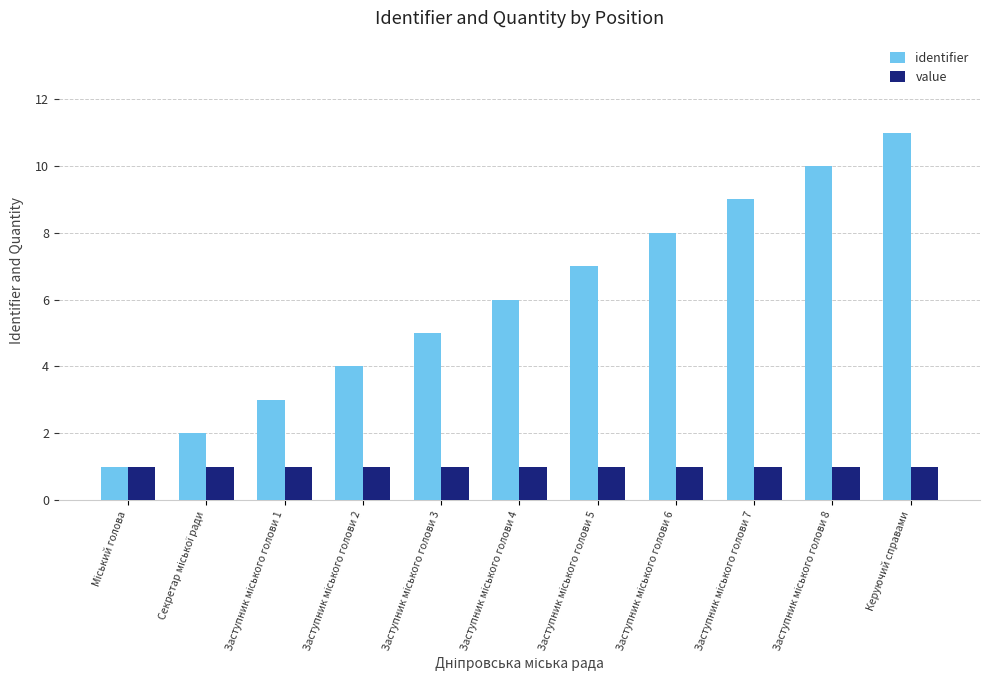

Does the chart contain stacked bars?

No